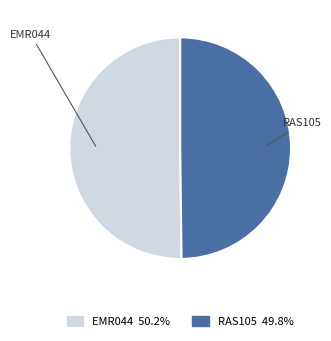

What is the ratio of the value at EMR044 to the value at RAS105?

1.0